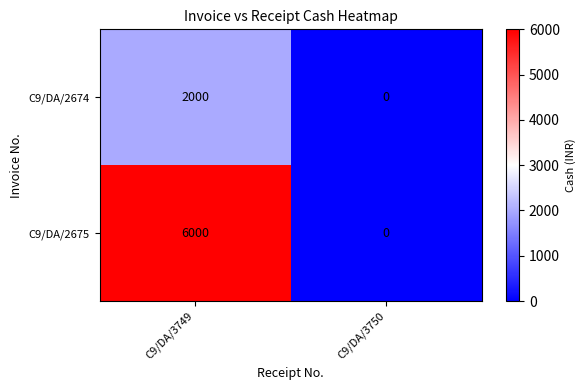

At which category is the sum across all series the highest?

C9/DA/3749